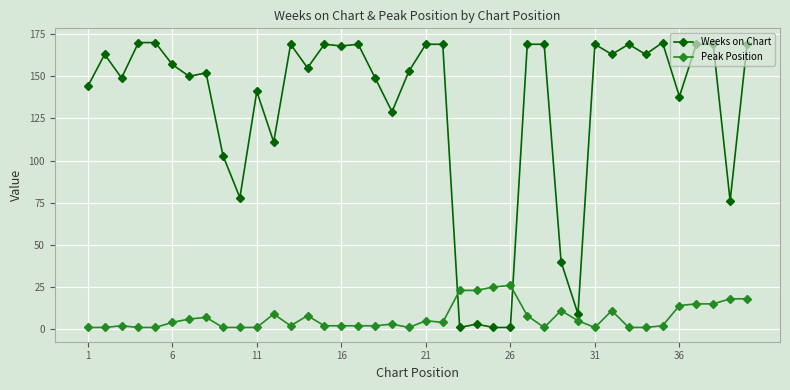

List the series in order of their peak value, highest first.

Weeks on Chart, Peak Position